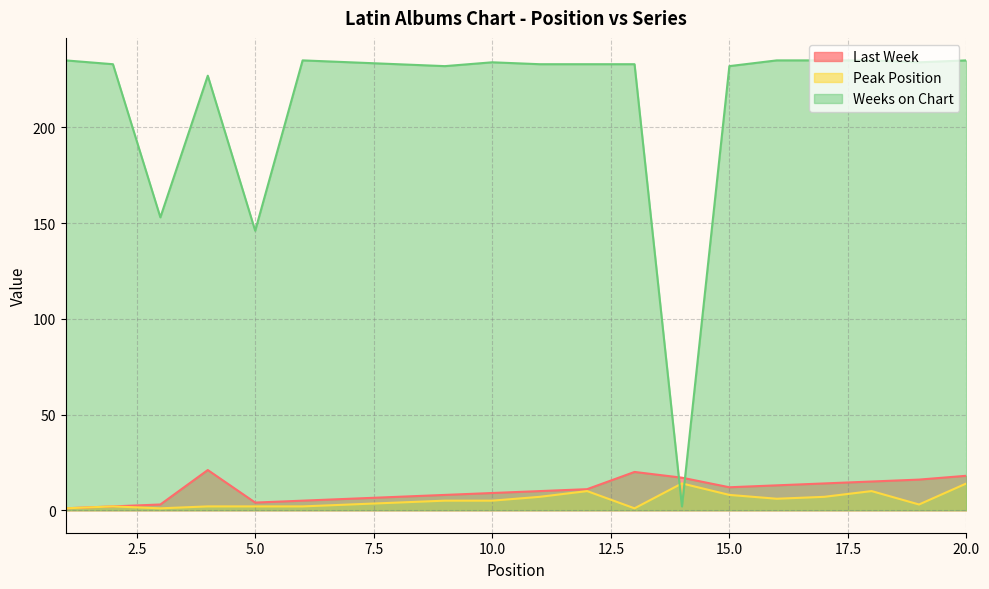

The Peak Position series shows 1 at 3. True or false?

True